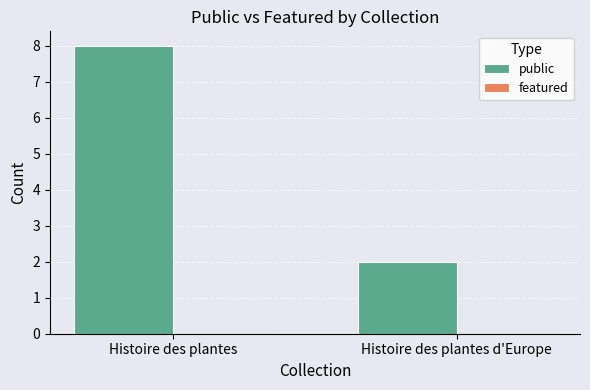

Are the bars grouped side by side (vs. stacked)?

No